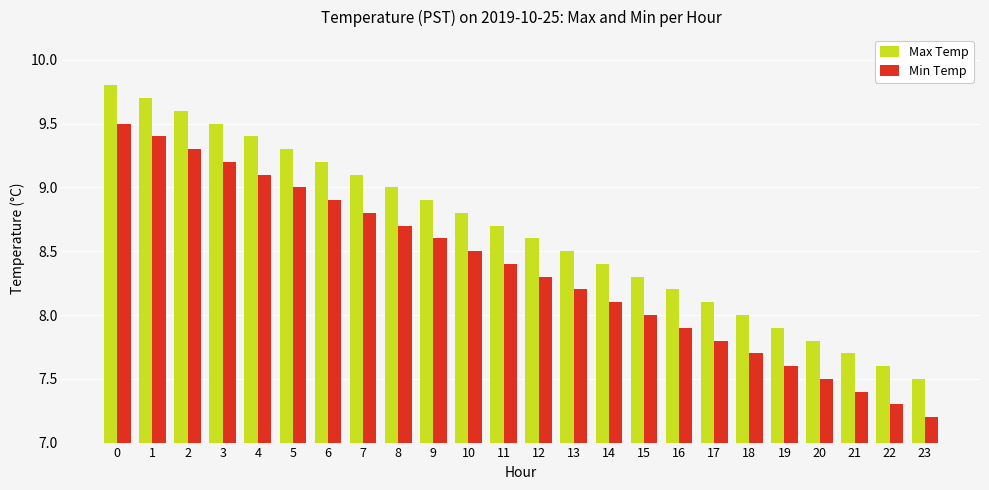

Reading left to right, list all the values displayed in this chart.

Max Temp: 9.8	9.7	9.6	9.5	9.4	9.3	9.2	9.1	9.0	8.9	8.8	8.7	8.6	8.5	8.4	8.3	8.2	8.1	8.0	7.9	7.8	7.7	7.6	7.5
Min Temp: 9.5	9.4	9.3	9.2	9.1	9.0	8.9	8.8	8.7	8.6	8.5	8.4	8.3	8.2	8.1	8.0	7.9	7.8	7.7	7.6	7.5	7.4	7.3	7.2